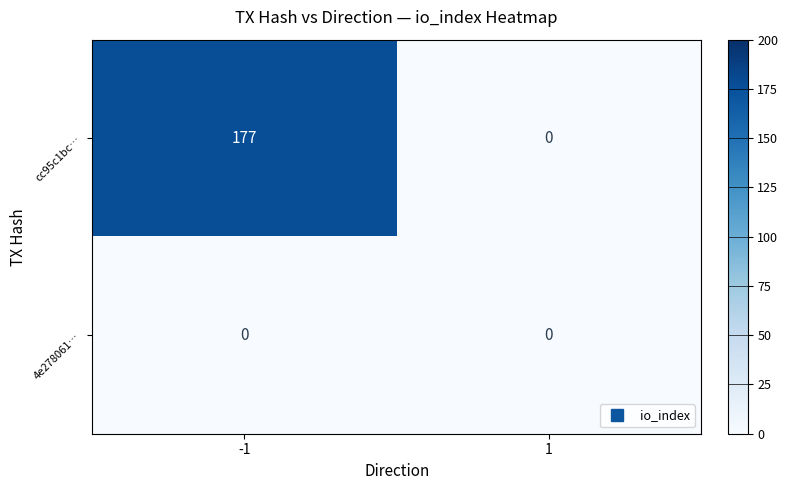

Is it true that cc95c1bc… equals 77 at 1?

False